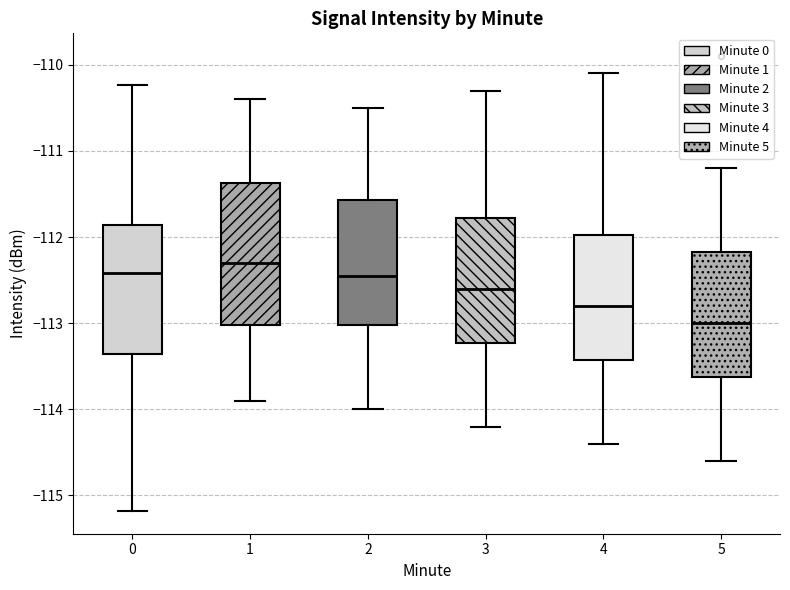

Which box is the tallest, from its lower edge to its upper edge?

1